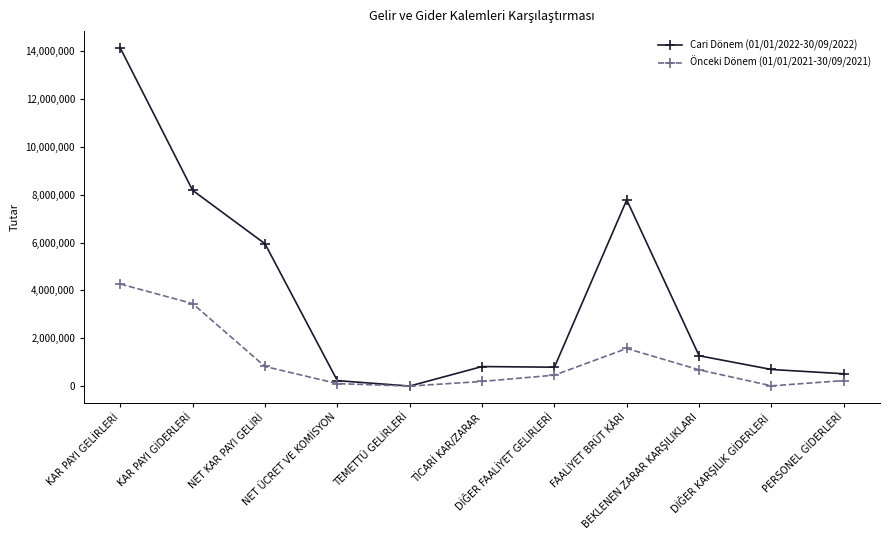

Which series has the largest range (max minus min)?

Cari Dönem (01/01/2022-30/09/2022)